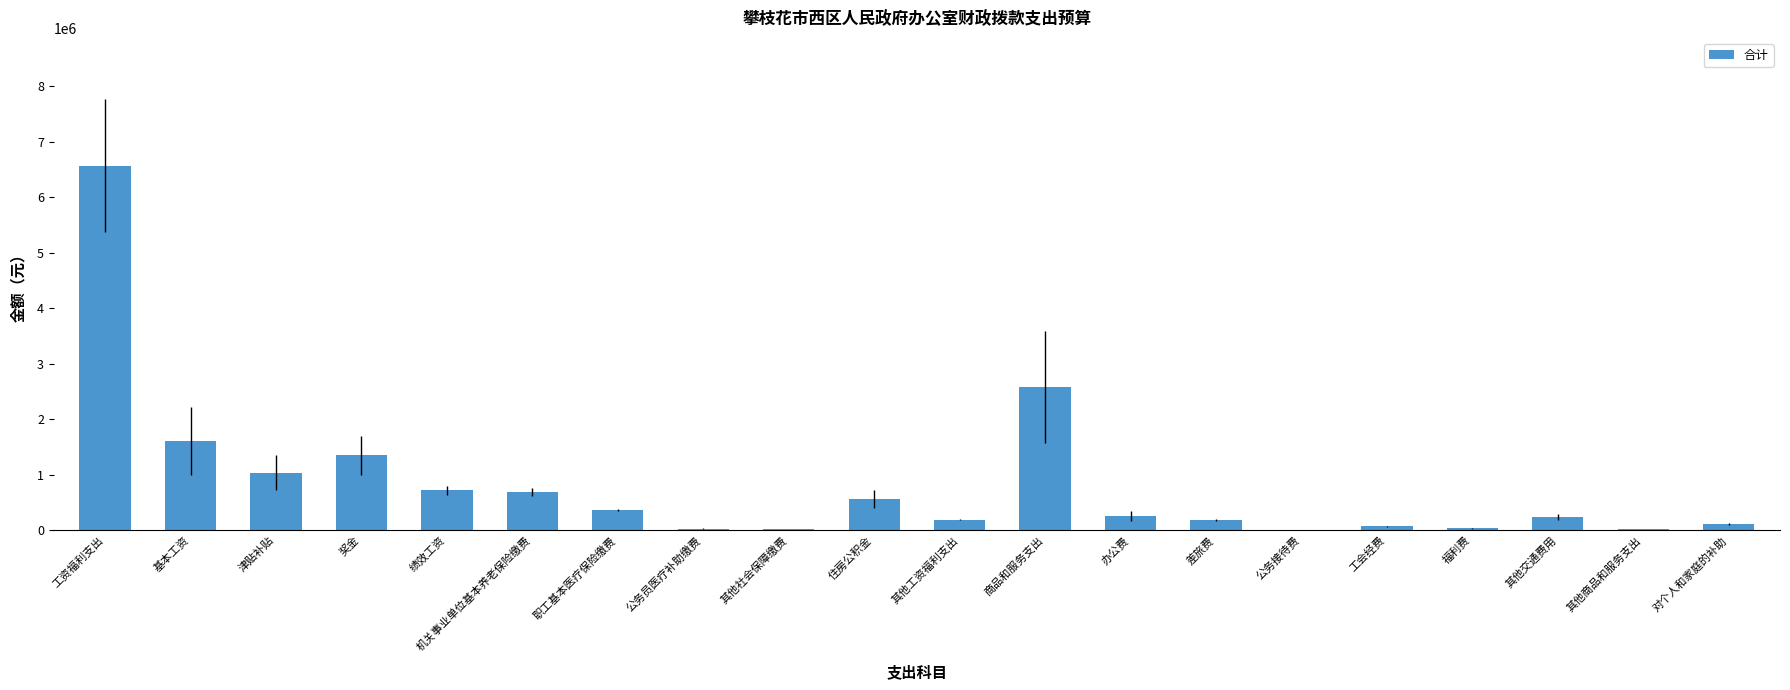

What value does the data have at 奖金?

1353144.0